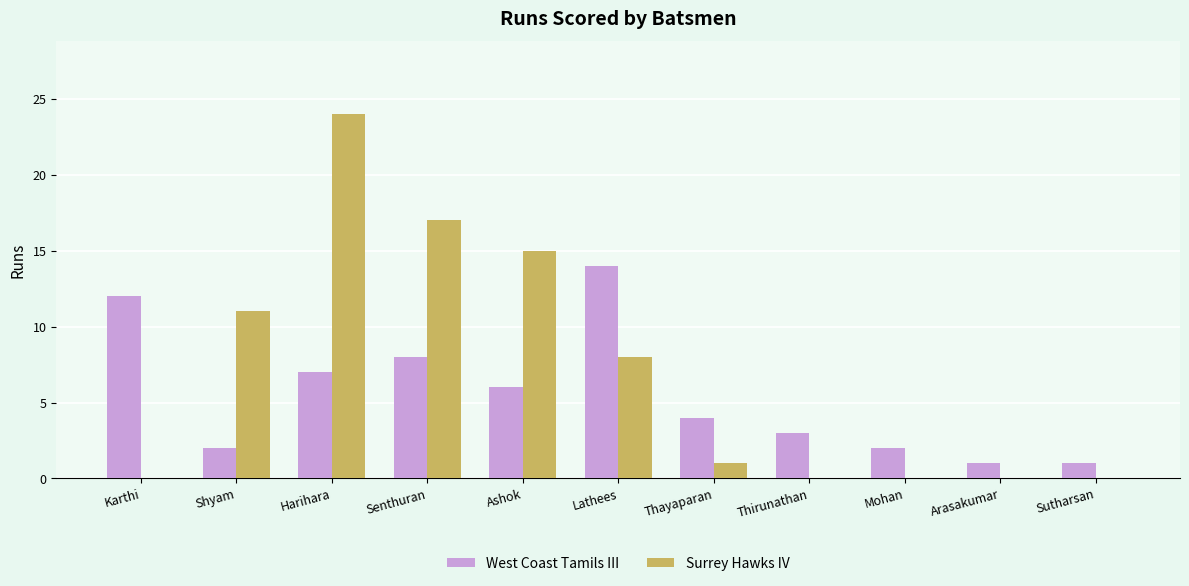

What is the sum of all Surrey Hawks IV values?

76